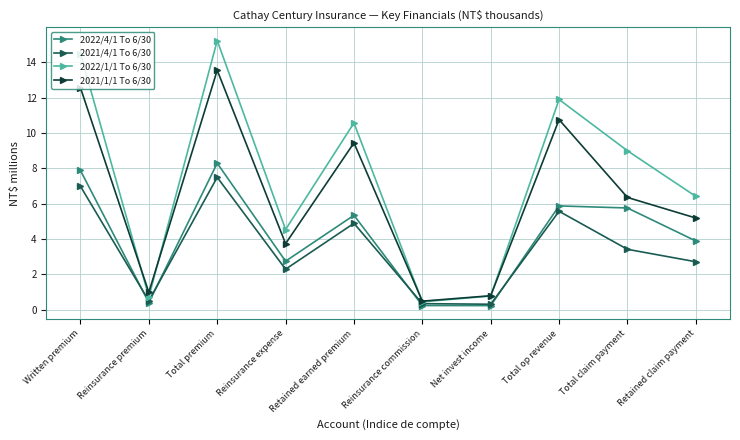

After their last crossing, which series has the higher values: 2021/1/1 To 6/30 or 2022/1/1 To 6/30?

2022/1/1 To 6/30